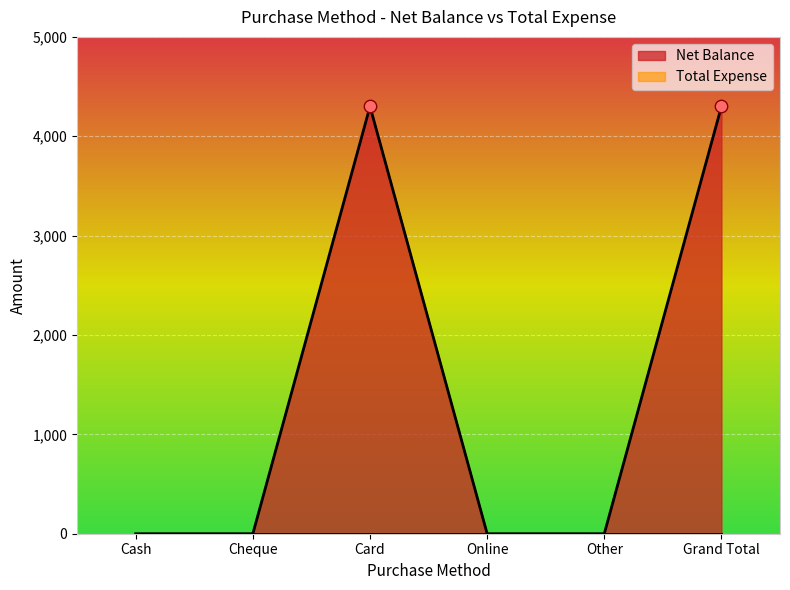

What is the change in value from Cash to Grand Total?

+4300